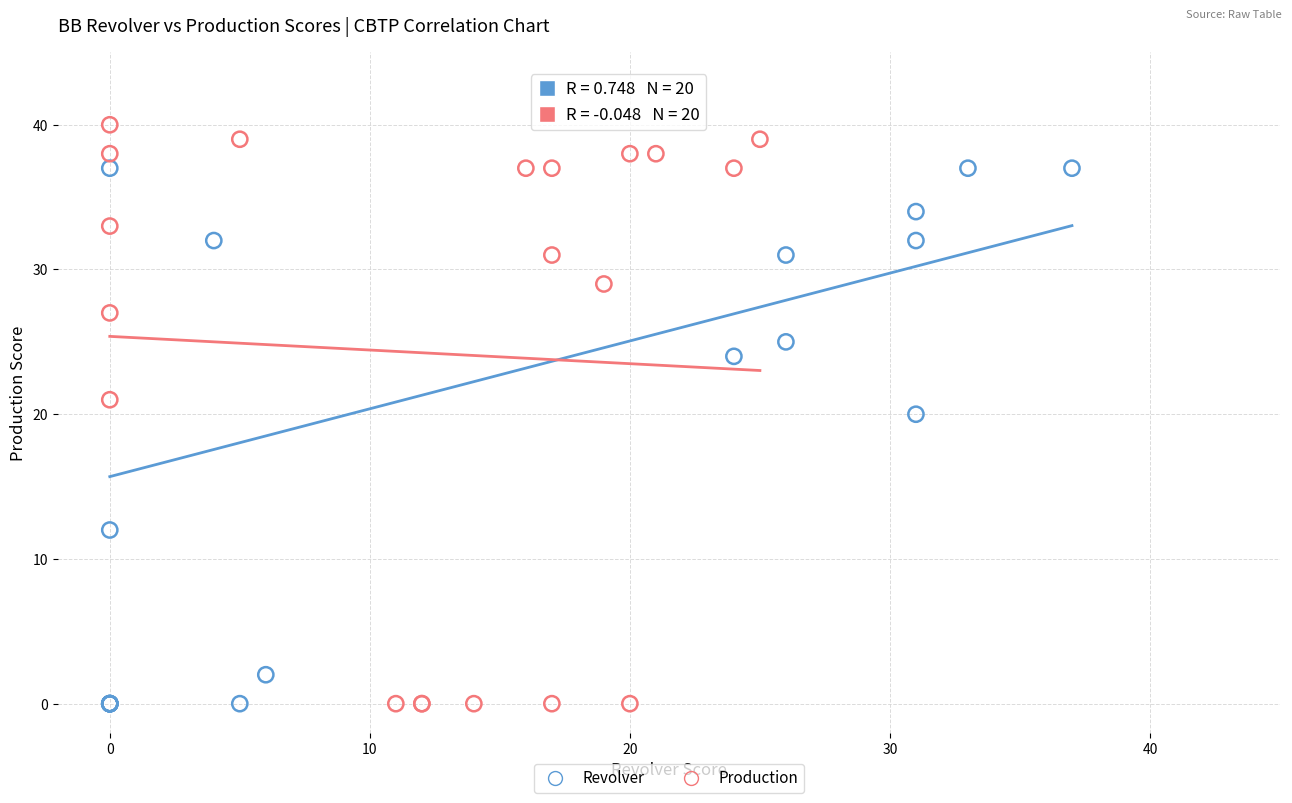

Which series has the largest Y range (max minus min)?

Production